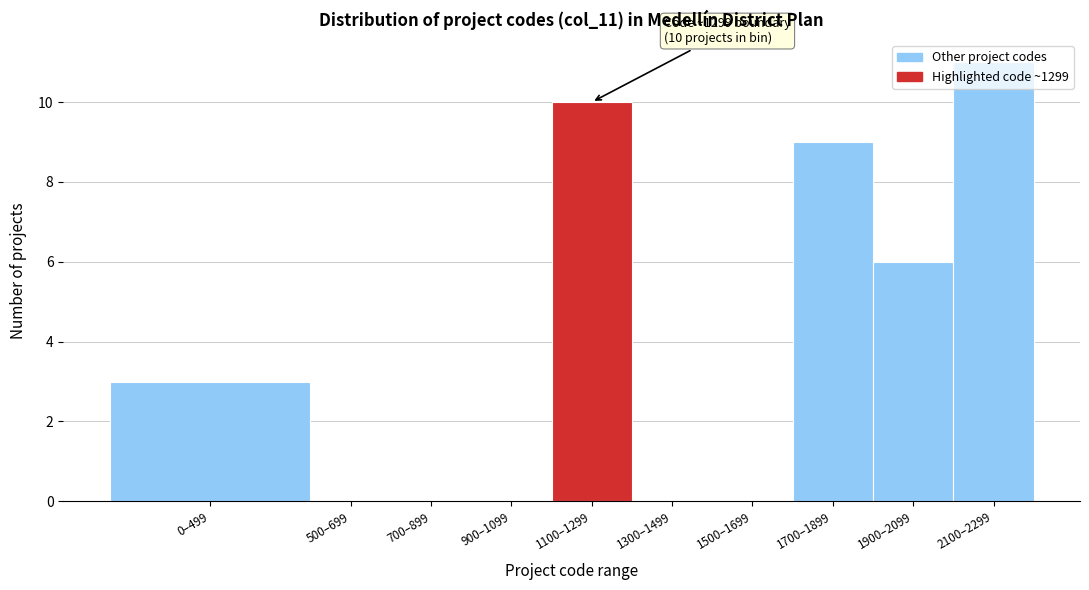

What is the sum of all values?

39